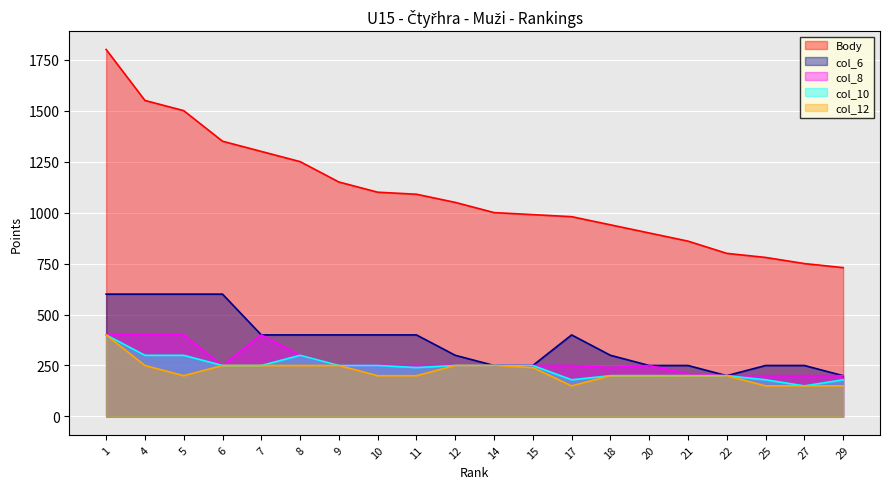

Between 10 and 11, which series saw the biggest shift?

Body